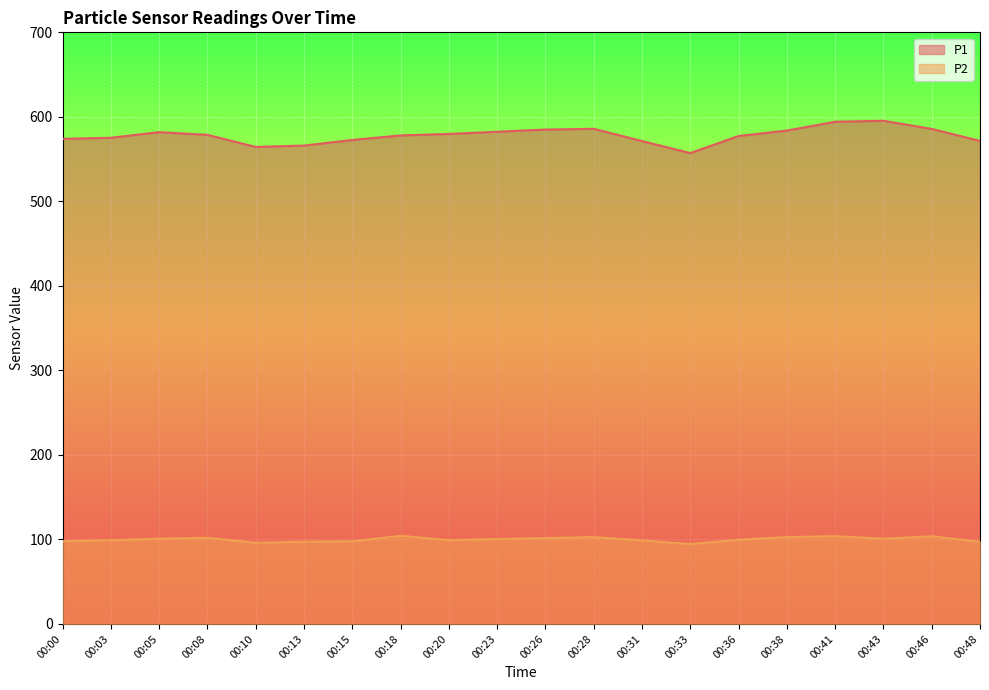

At which category is the sum across all series the highest?

00:41